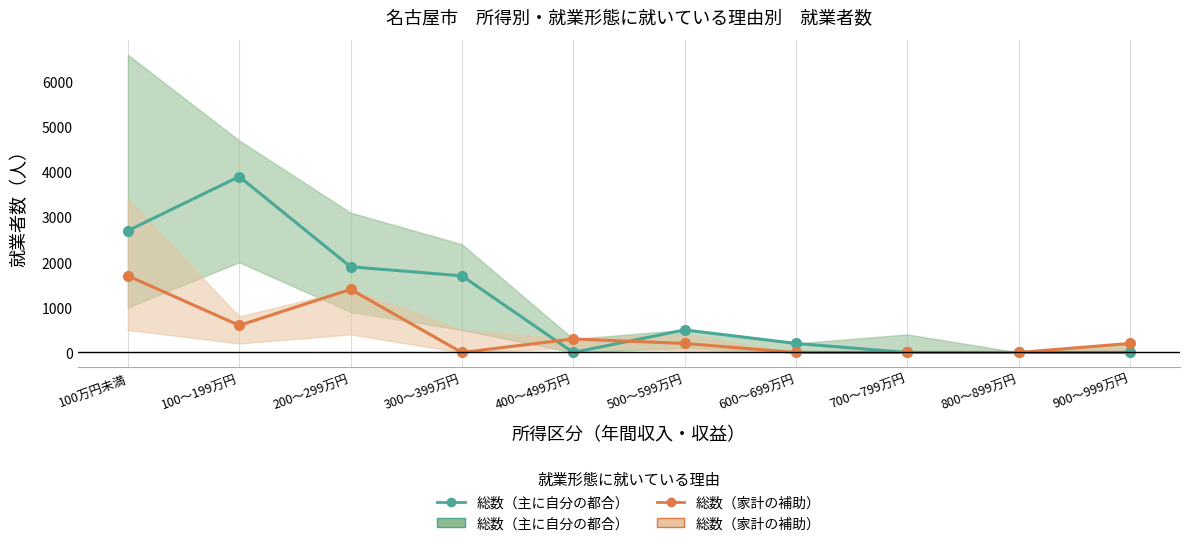

What position from the left is 500～599万円?

6